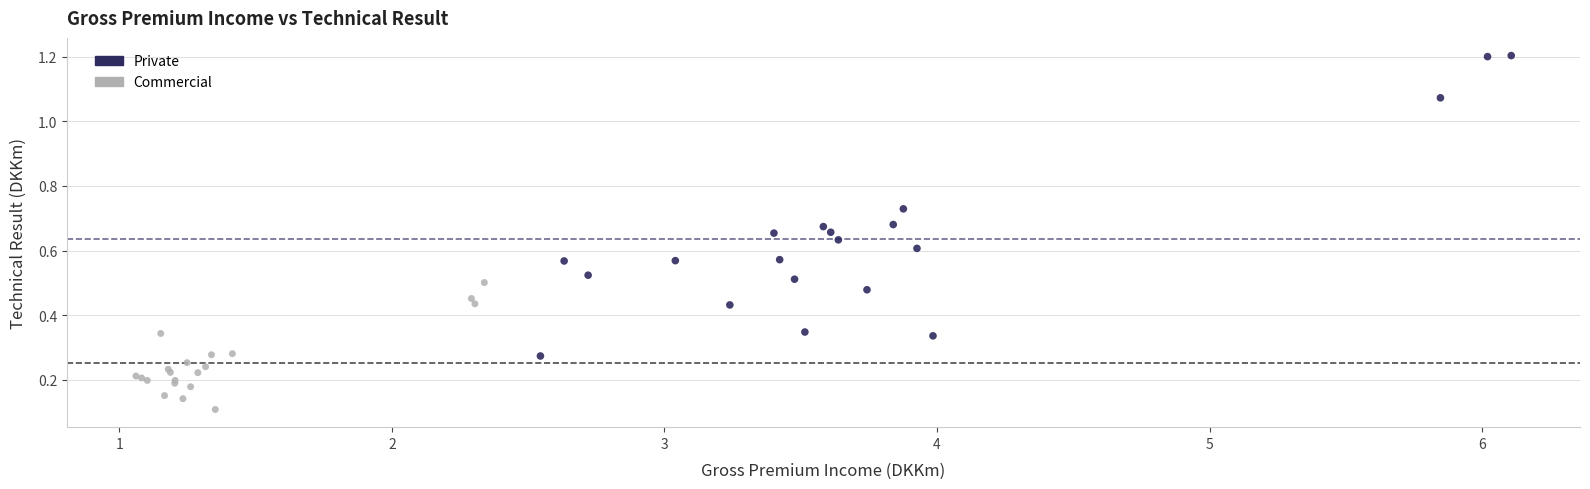

Which series has the widest spread of Y values?

Private